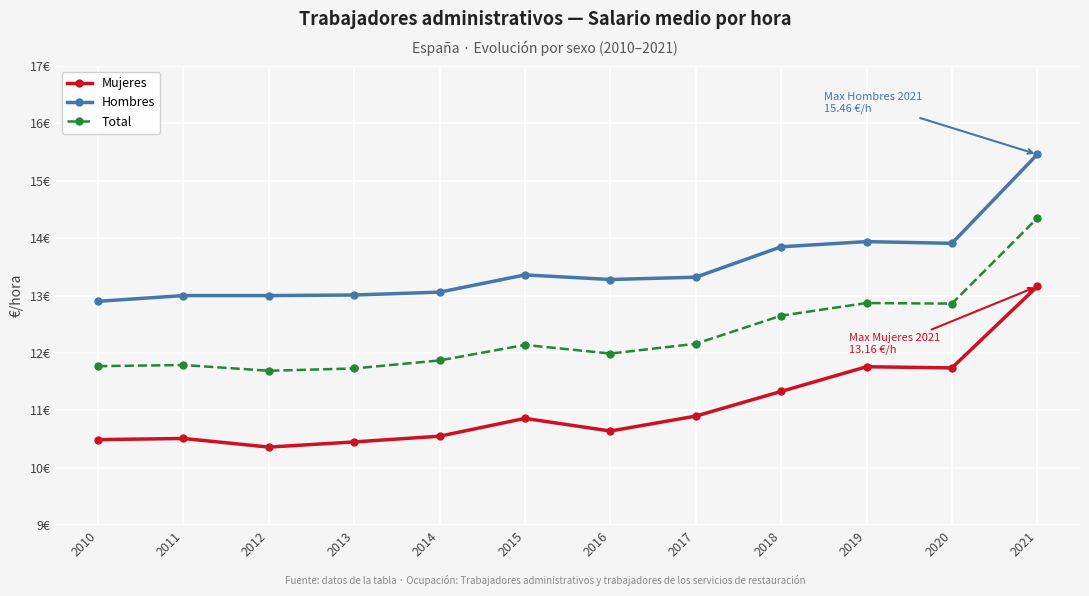

What are all the series names shown in the legend?

Mujeres, Hombres, Total